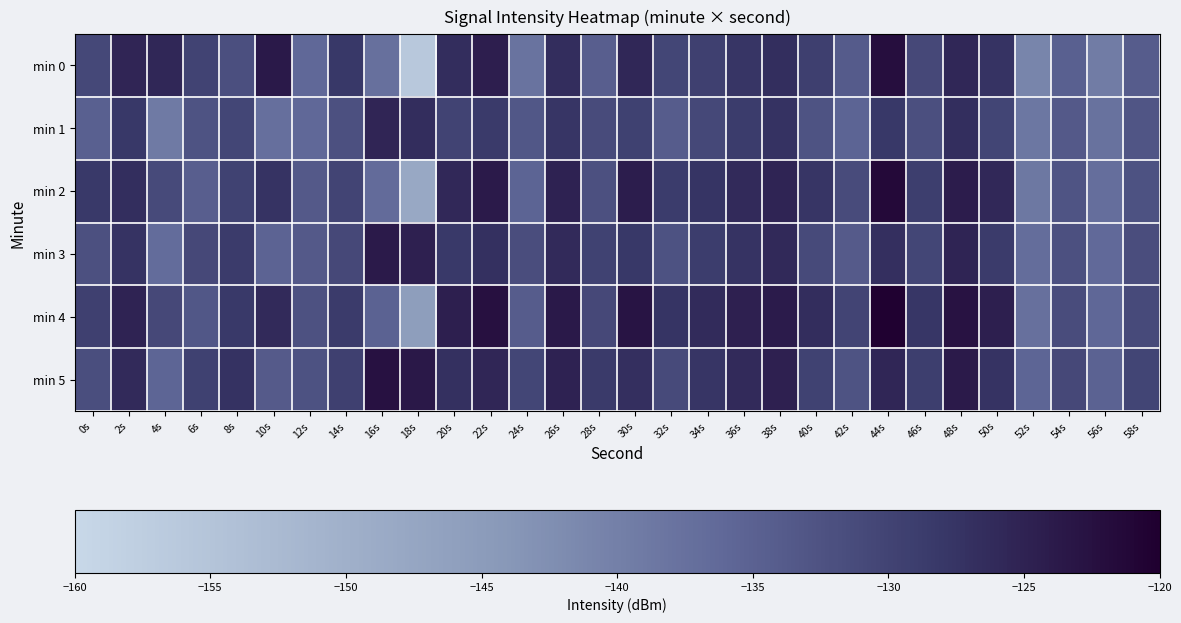

What is the spread (max minus min) of values at 46s?

4.0